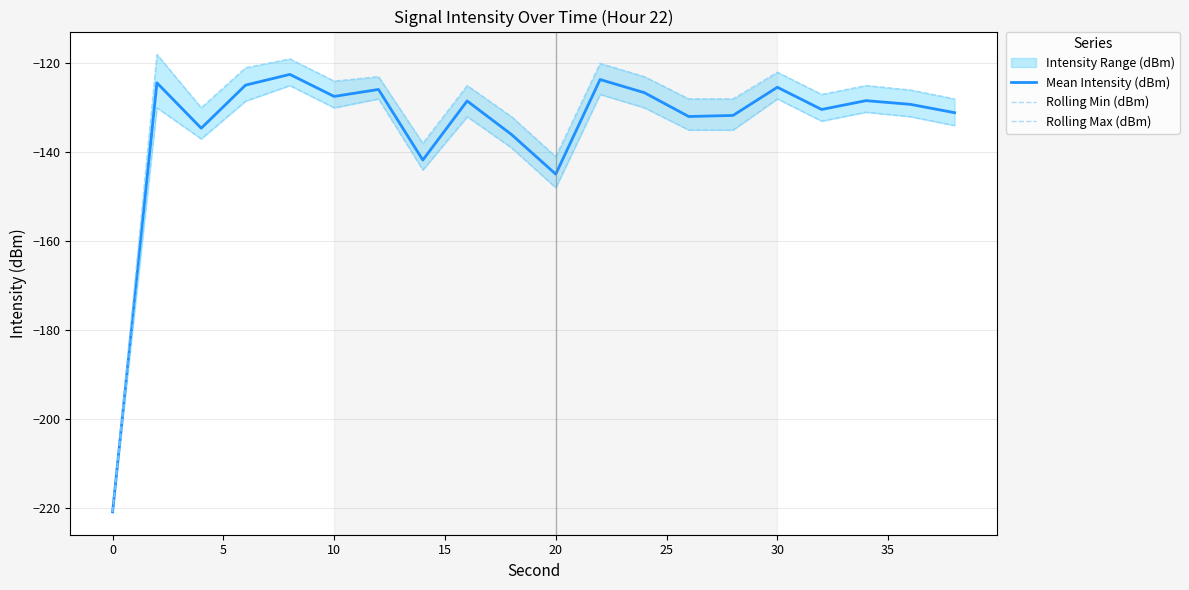

The Mean Intensity (dBm) series shows -125.4 at 30. True or false?

True